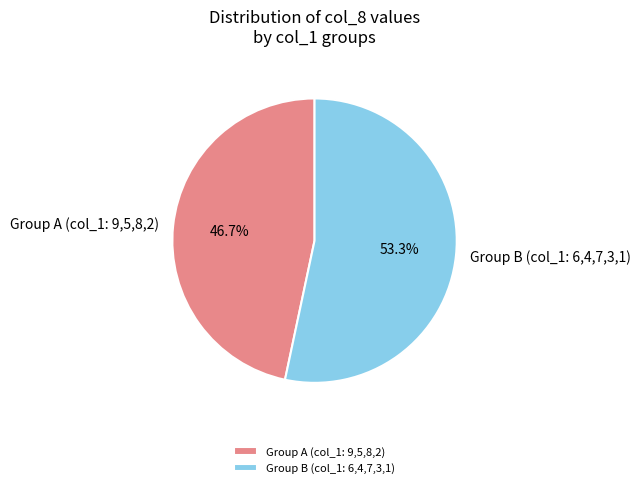

How many segments does this pie chart have?

2